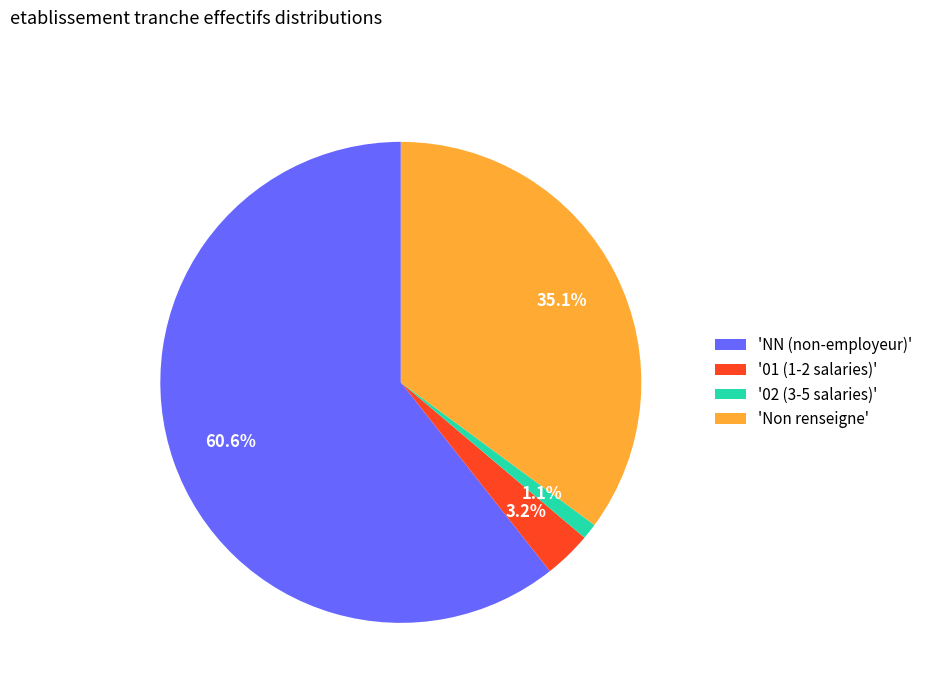

How many segments does this pie chart have?

4